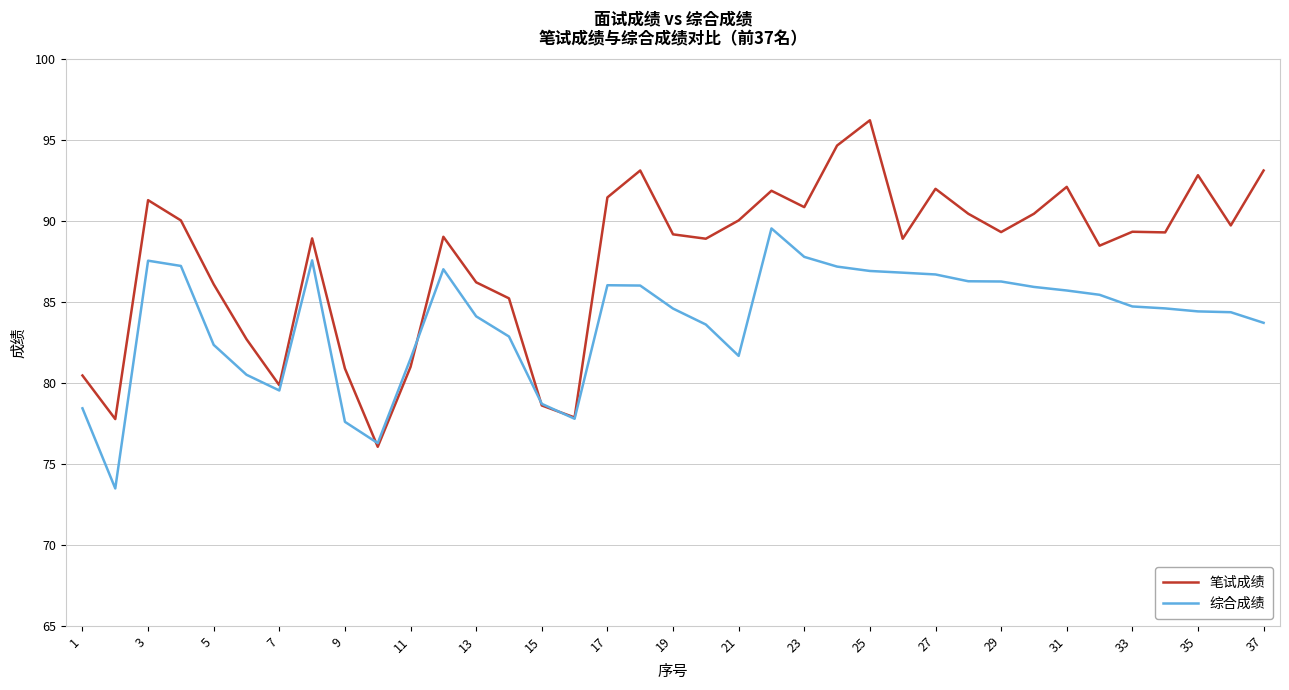

List the series in order of their overall mean, highest first.

笔试成绩, 综合成绩